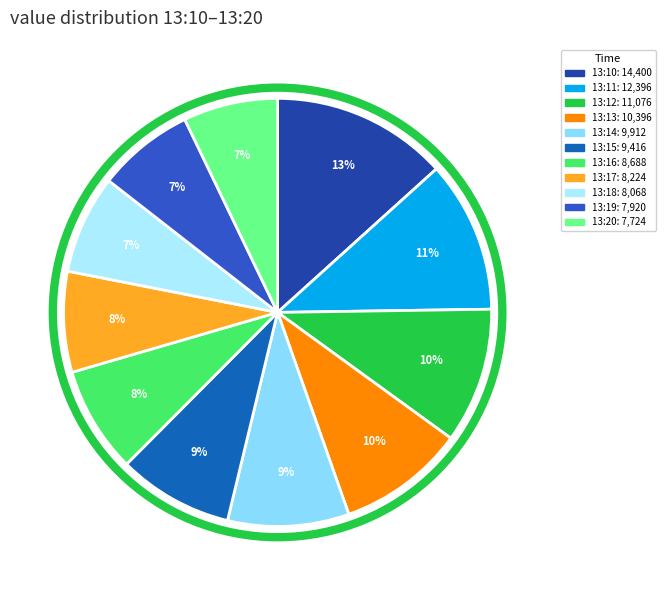

Is the sum of 13:13 and 13:16 greater than half?

No